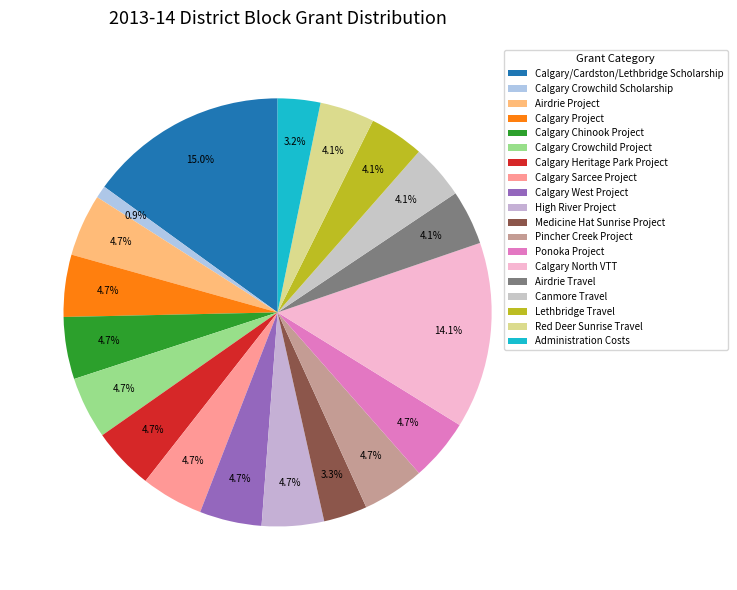

True or false: Calgary Chinook Project accounts for 5% of the total.

True